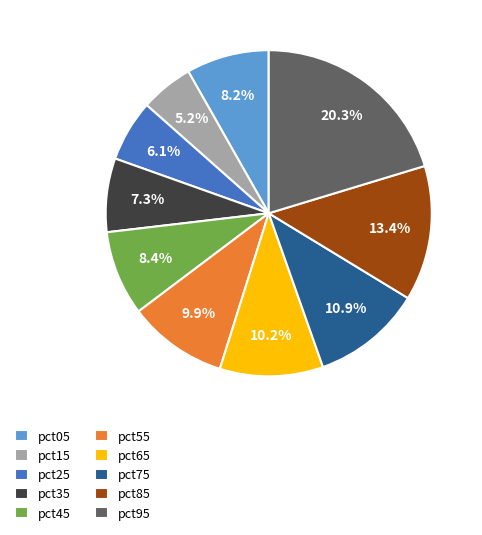

Is there any slice that represents more than half of the pie?

No